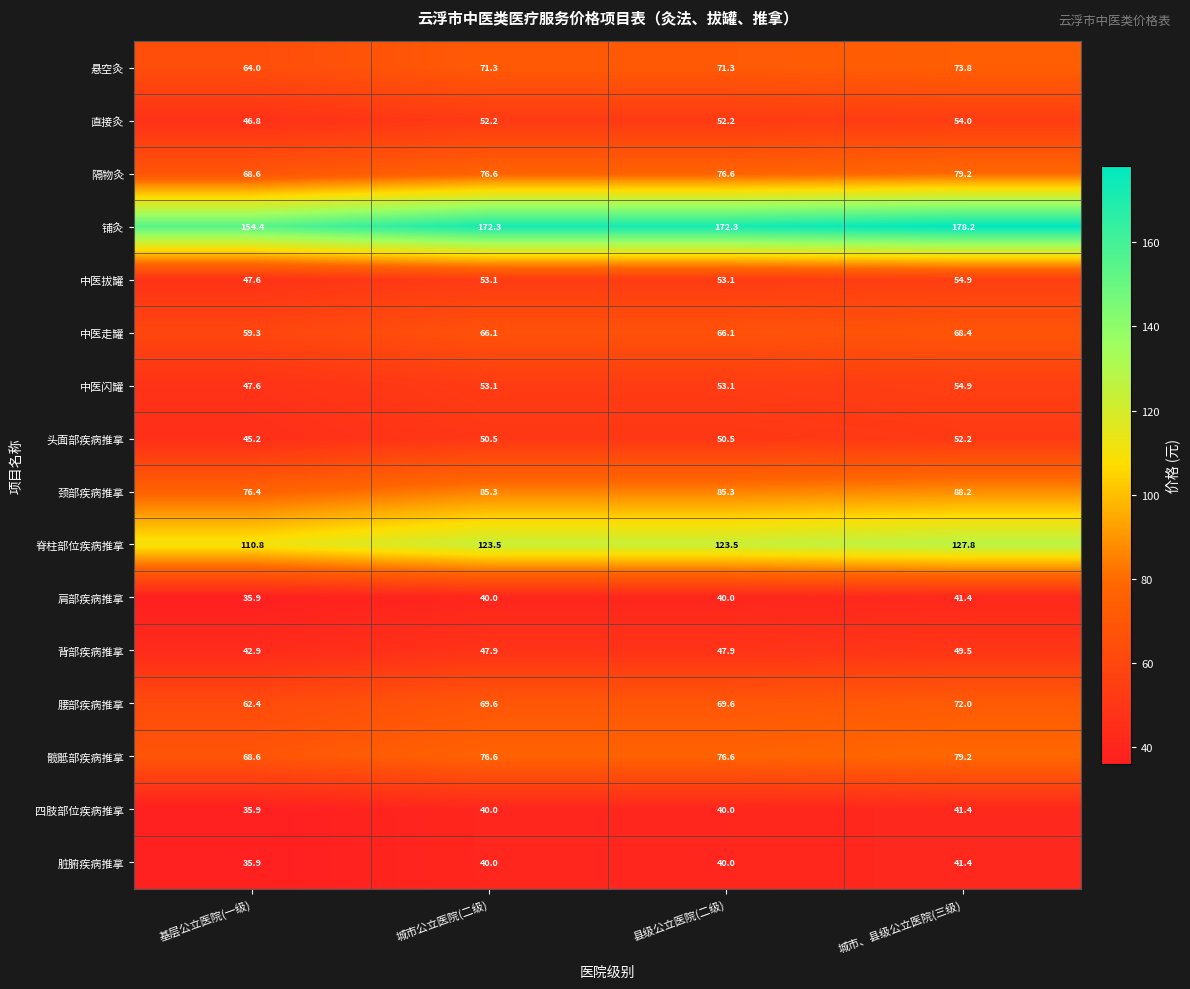

What is the difference between the maximum and minimum values in the 隔物灸 series?

10.6